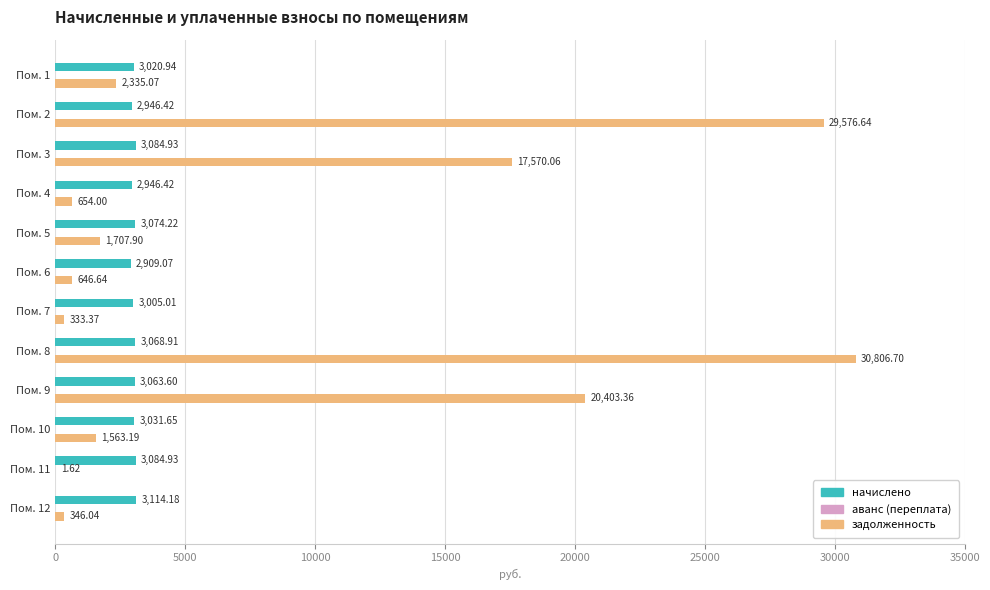

What is the sum of the задолженность values at Пом. 1 and Пом. 7?

2668.4